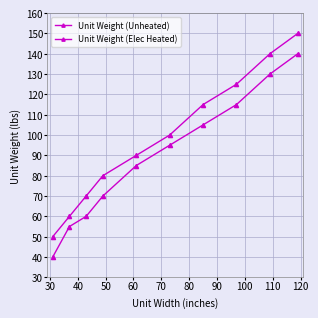

List the series in order of their overall mean, lowest first.

Unit Weight (Unheated), Unit Weight (Elec Heated)